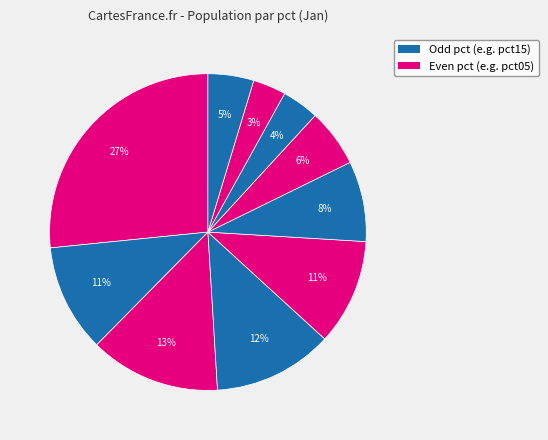

How many segments does this pie chart have?

10